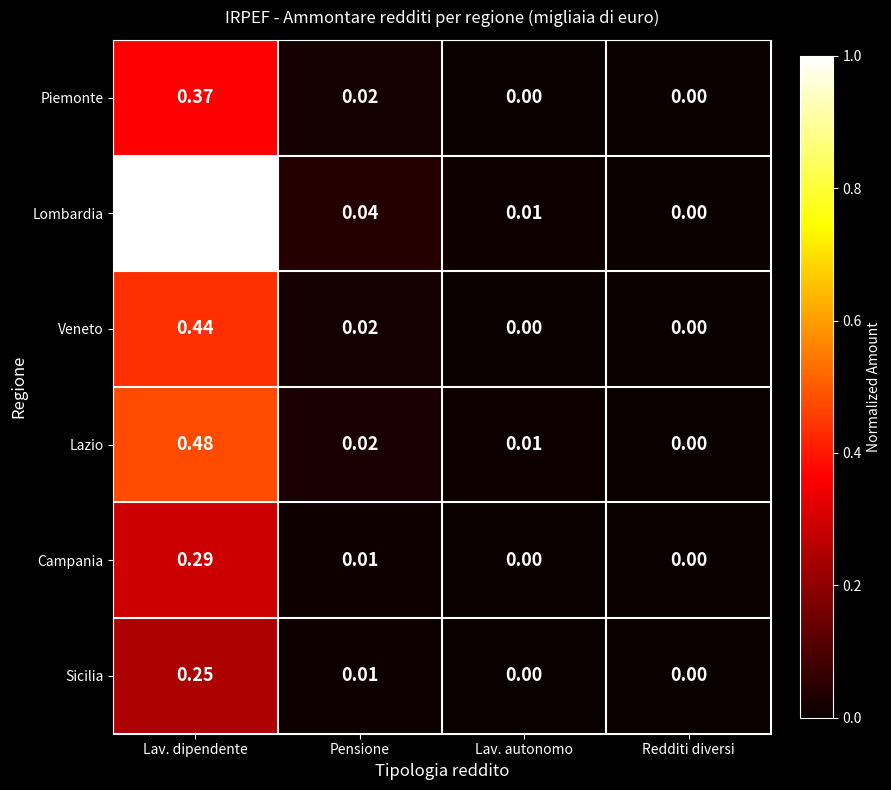

Rank the series by their maximum value, from lowest to highest.

Sicilia, Campania, Piemonte, Veneto, Lazio, Lombardia